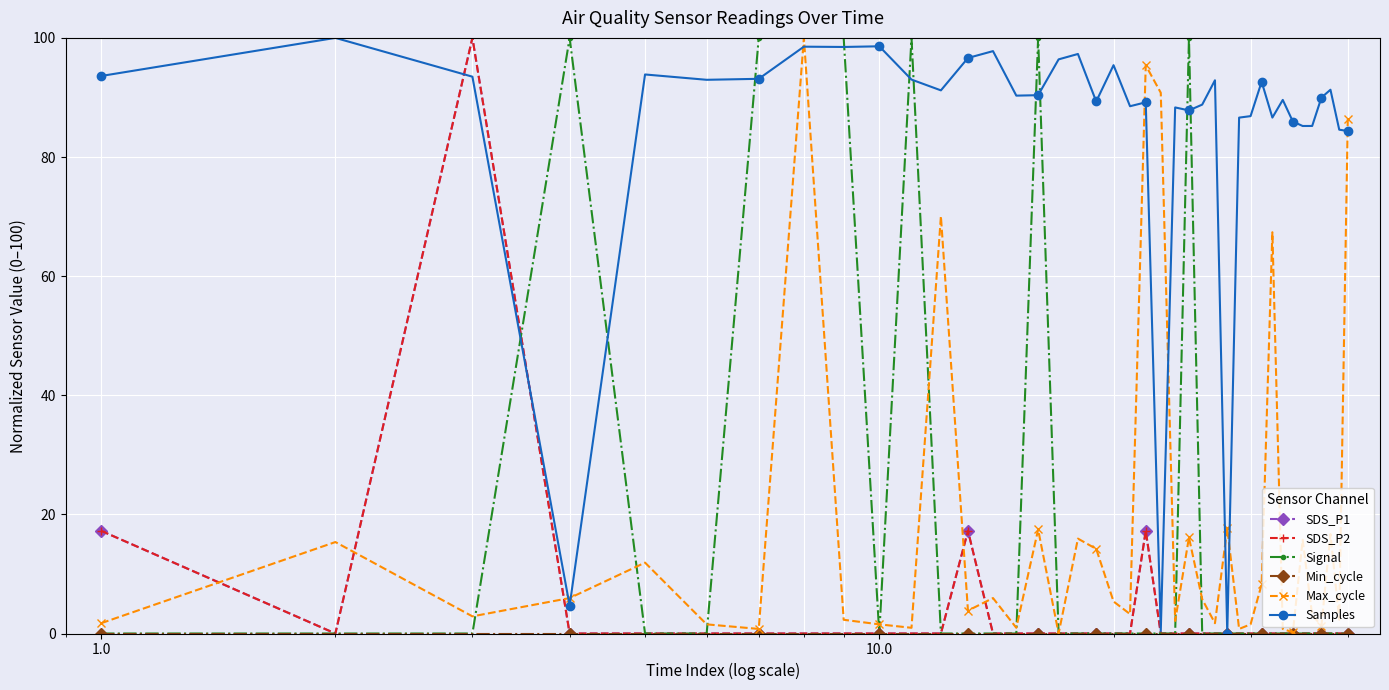

Does the chart have visible grid lines?

Yes